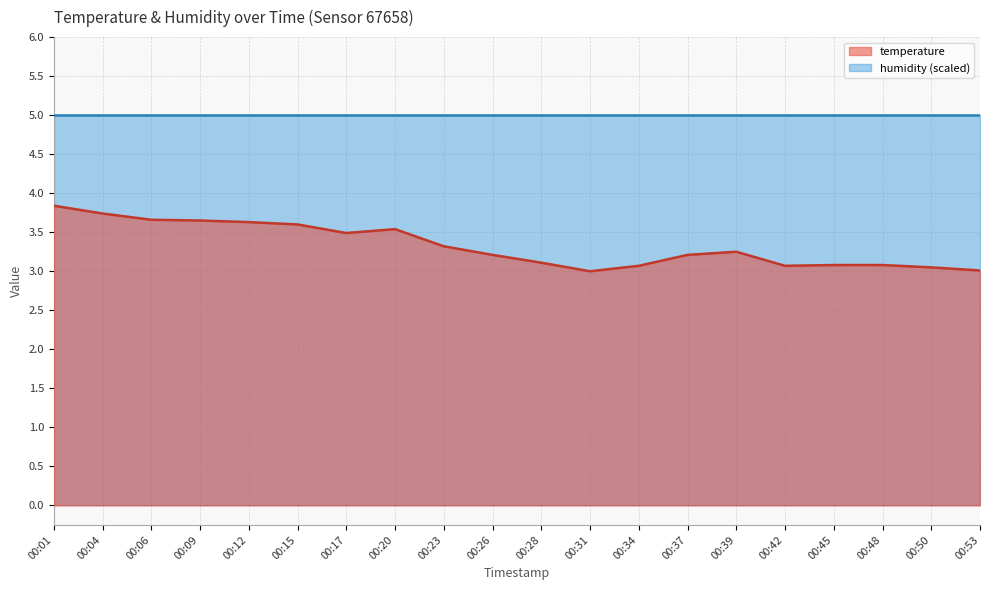

List the labels in order of value, smallest first.

00:31, 00:53, 00:50, 00:34, 00:42, 00:45, 00:48, 00:28, 00:26, 00:37, 00:39, 00:23, 00:17, 00:20, 00:15, 00:12, 00:09, 00:06, 00:04, 00:01